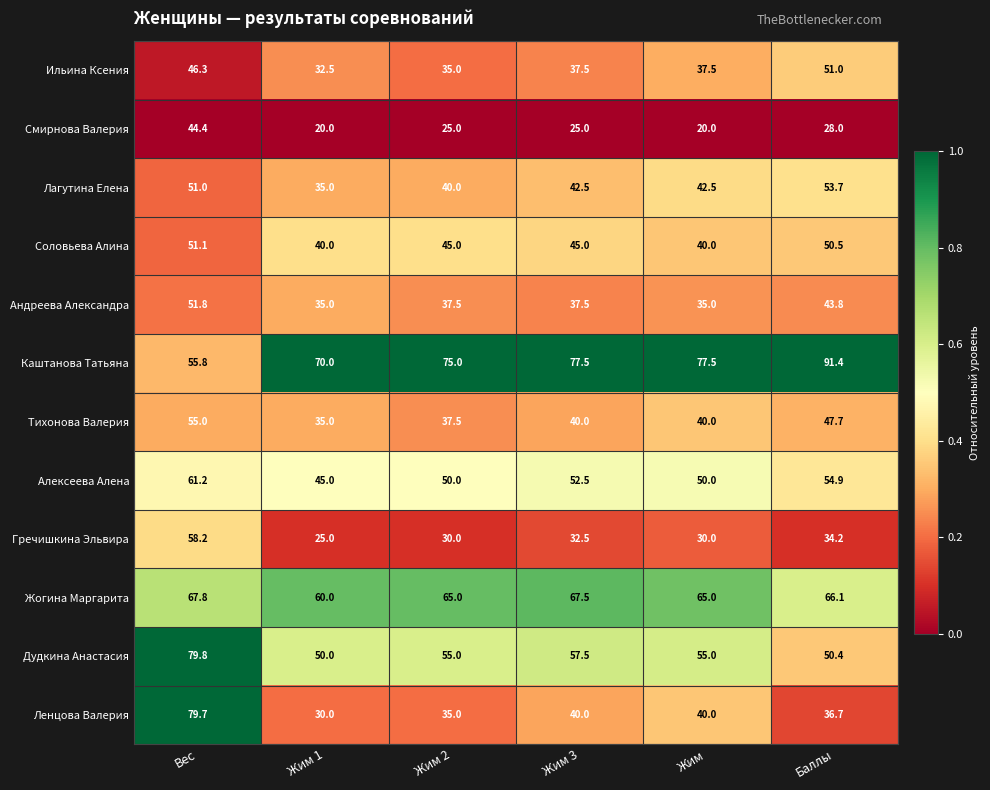

Read the Тихонова Валерия value at Жим 2.

37.5